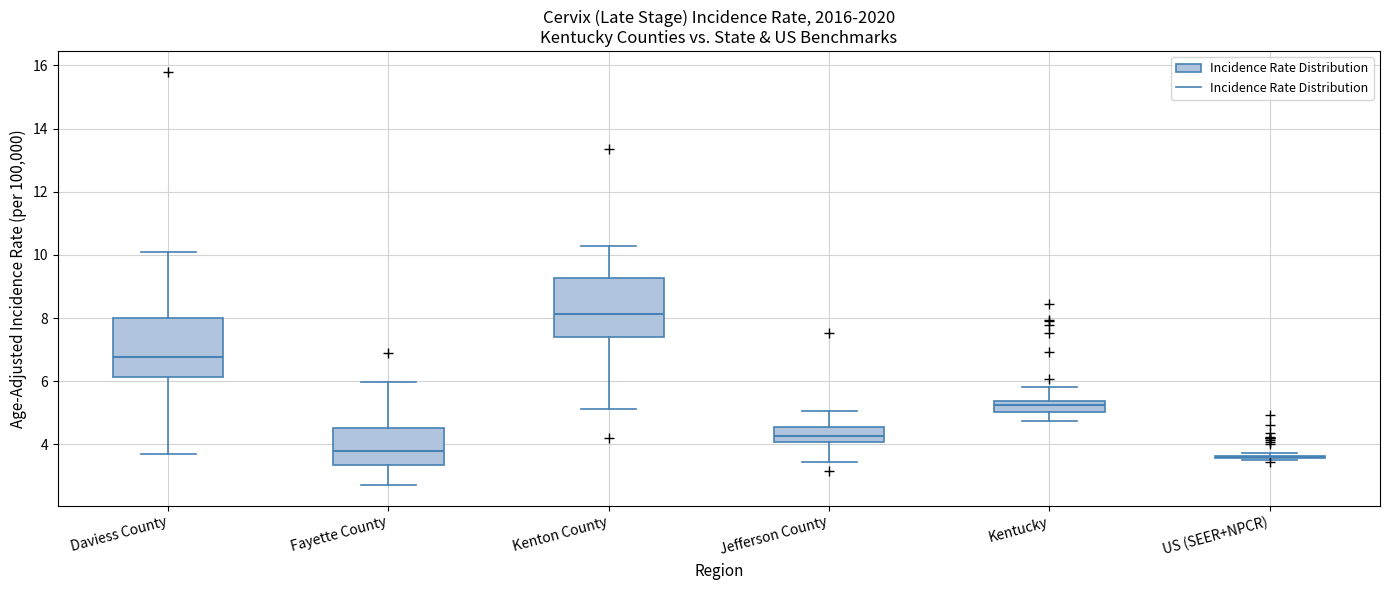

Reading left to right, transcribe this box plot: for each box, give where its median line is, the range the box spans, and where its two whiskers end, as read against the y-axis. The values are not printed on the chart, so give them approximately, as read against the axis.

Daviess County: median 6.8, box 6.2 to 8.0, whiskers 3.8 to 10.0
Fayette County: median 3.8, box 3.4 to 4.6, whiskers 2.8 to 6.0
Kenton County: median 8.2, box 7.4 to 9.2, whiskers 5.2 to 10.2
Jefferson County: median 4.2, box 4.0 to 4.6, whiskers 3.4 to 5.0
Kentucky: median 5.2, box 5.0 to 5.4, whiskers 4.8 to 5.8
US (SEER+NPCR): box collapsed to a line at 3.6, whiskers 3.4 to 3.8